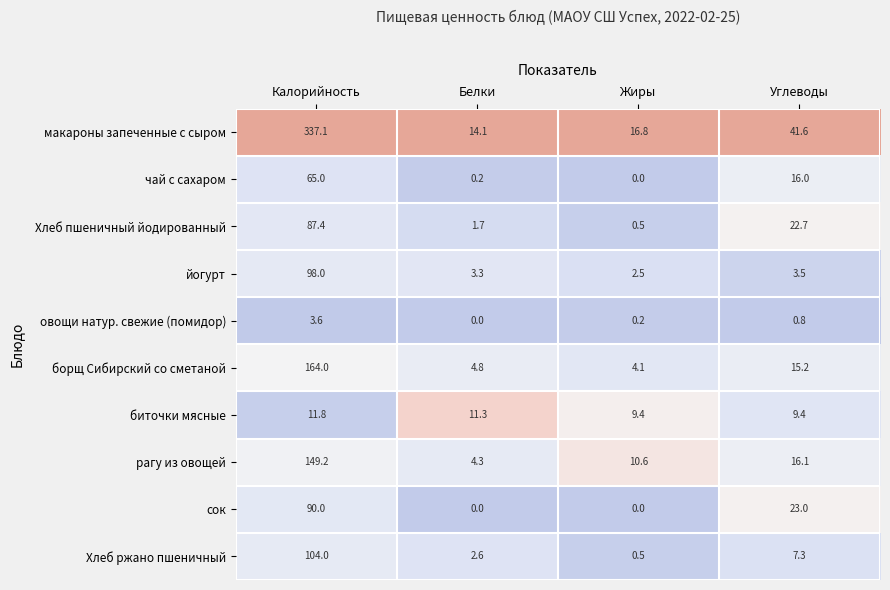

At how many categories does at least one series exceed 0?

4